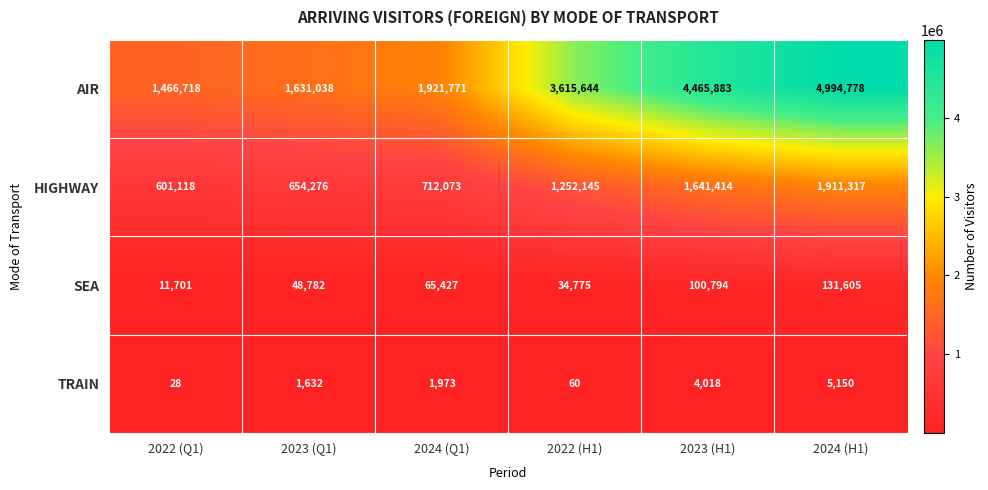

Reading left to right, list all the values displayed in this chart.

AIR: 1466718	1631038	1921771	3615644	4465883	4994778
HIGHWAY: 601118	654276	712073	1252145	1641414	1911317
SEA: 11701	48782	65427	34775	100794	131605
TRAIN: 28	1632	1973	60	4018	5150